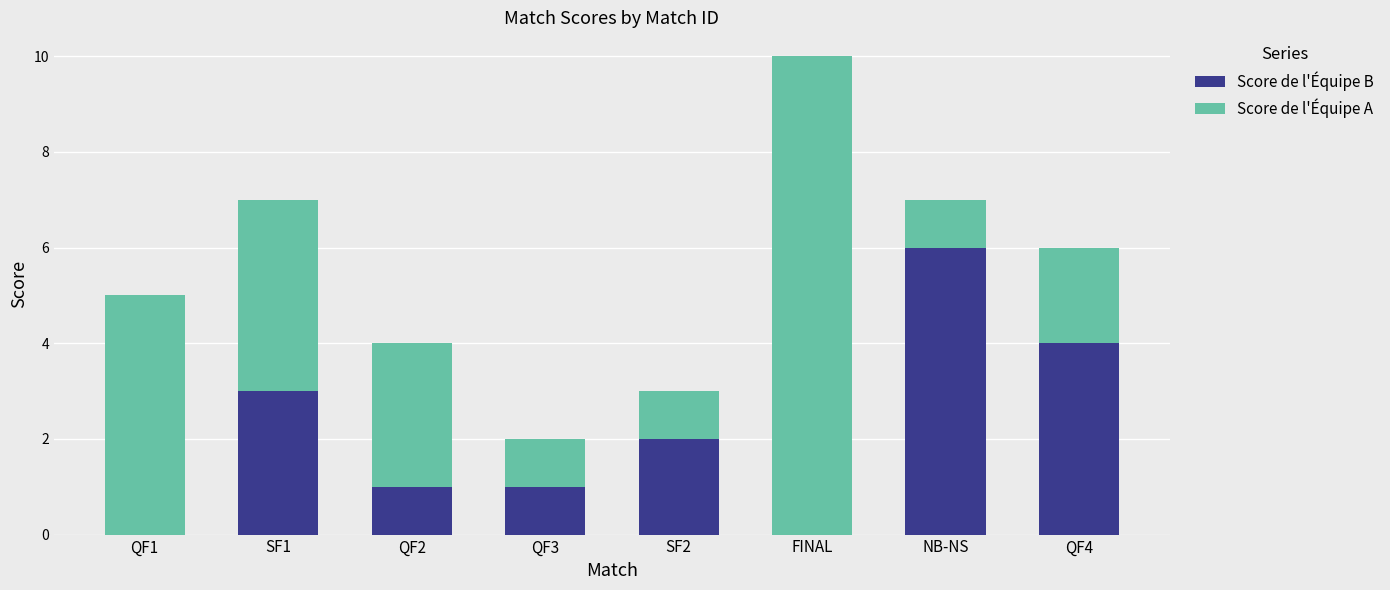

Reading left to right, list the values for the Score de l'Équipe B series.

QF1=0	SF1=3	QF2=1	QF3=1	SF2=2	FINAL=0	NB-NS=6	QF4=4